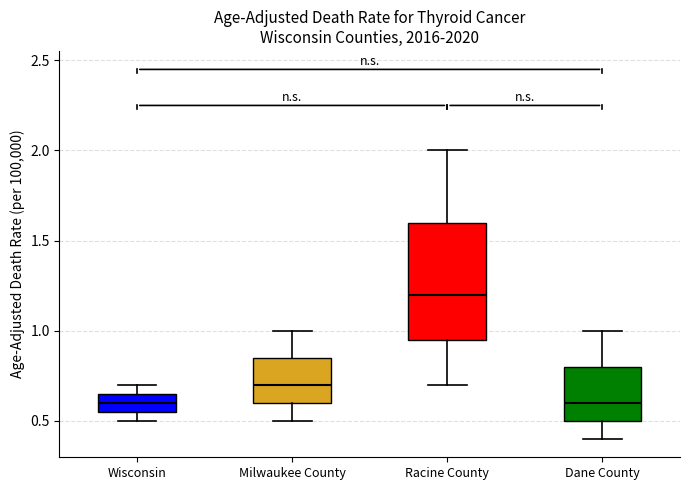

Which box is the tallest, from its lower edge to its upper edge?

Racine County